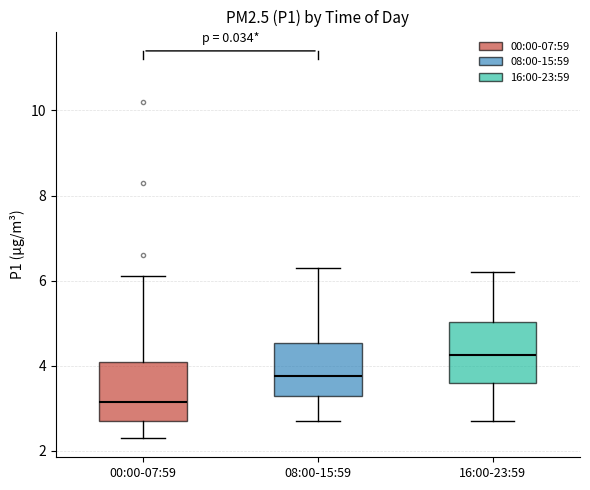

Where is the upper edge of the box for 16:00-23:59 on the y-axis? The values are not printed on the chart, so give them approximately, as read against the axis.

5.0